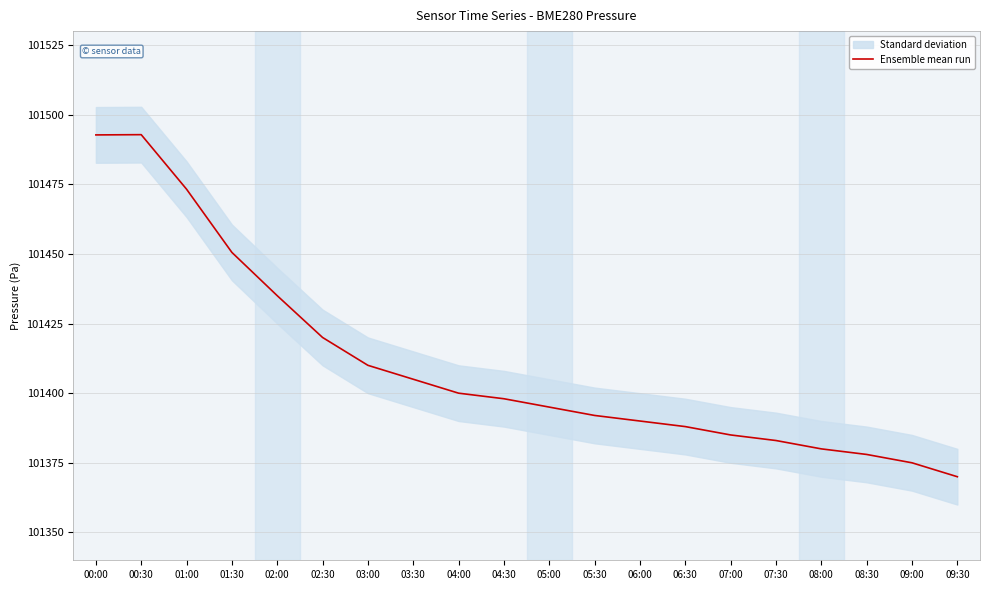

Rank the categories by value from lowest to highest.

09:30, 09:00, 08:30, 08:00, 07:30, 07:00, 06:30, 06:00, 05:30, 05:00, 04:30, 04:00, 03:30, 03:00, 02:30, 02:00, 01:30, 01:00, 00:00, 00:30